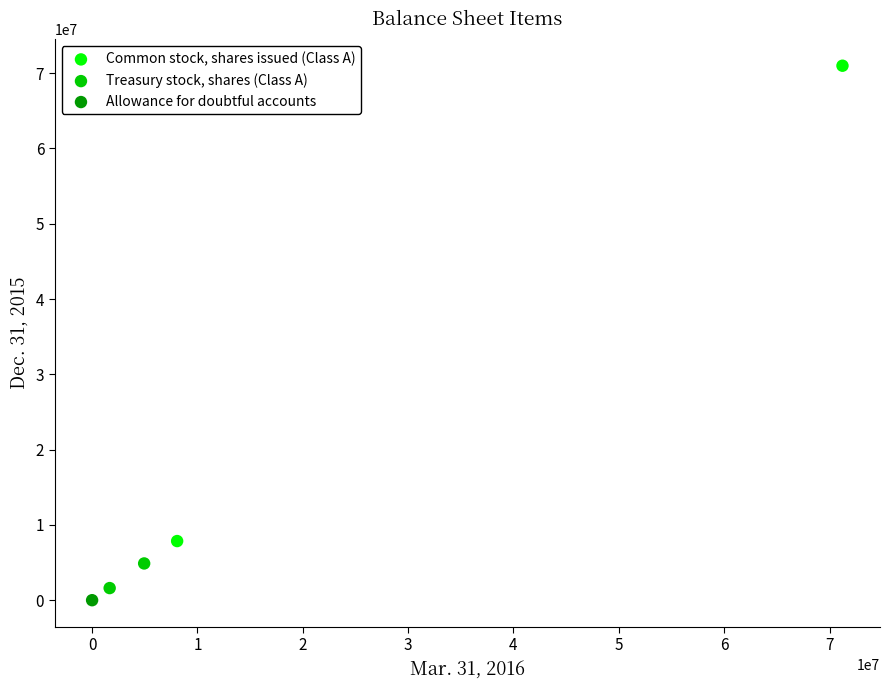

What are all the series names shown in the legend?

Common stock, shares issued (Class A), Treasury stock, shares (Class A), Allowance for doubtful accounts